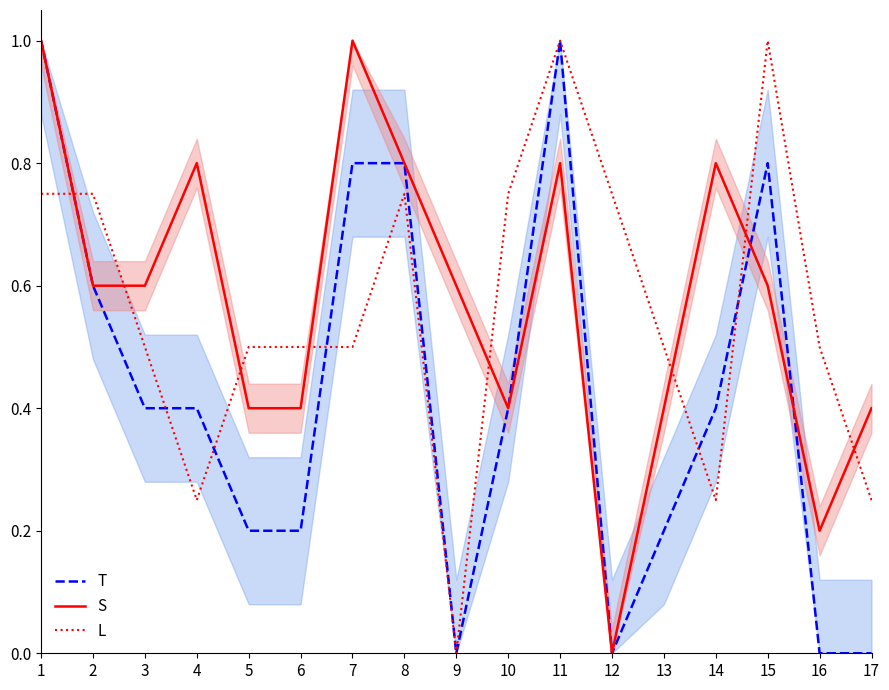

The L series shows 0.4 at 14. True or false?

False